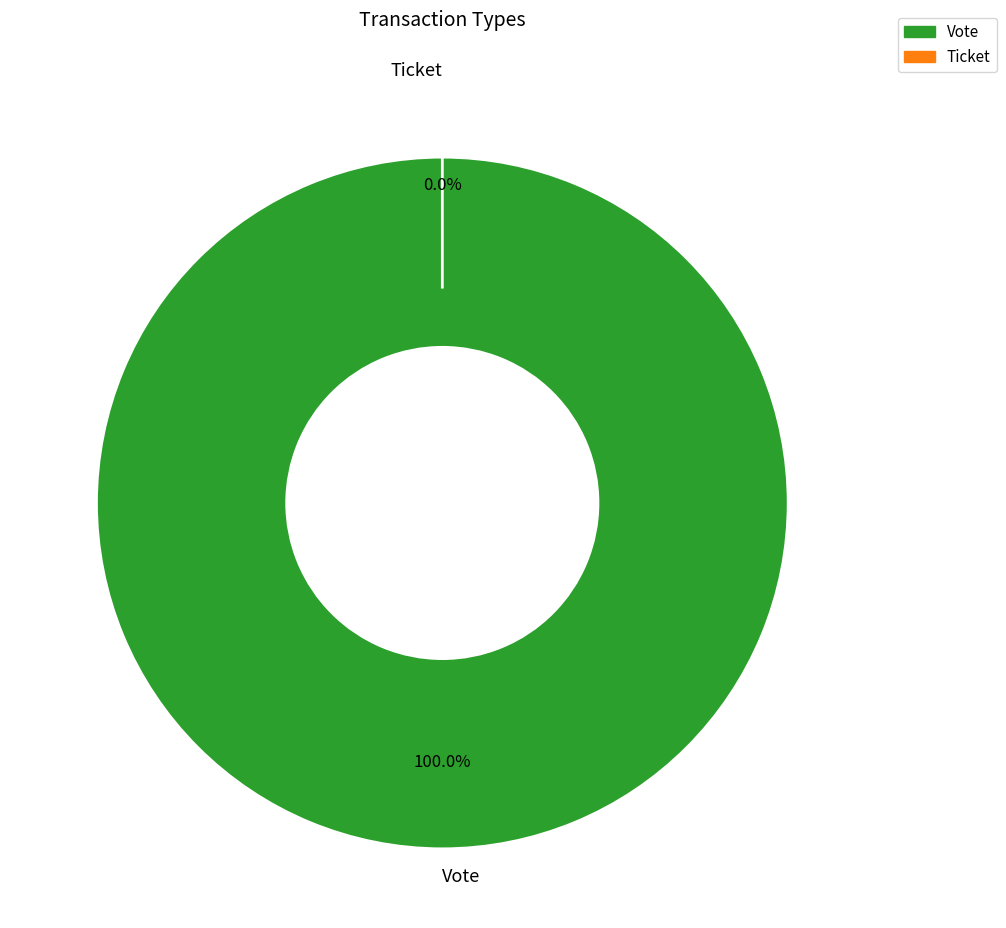

How many slices are in this pie chart?

2